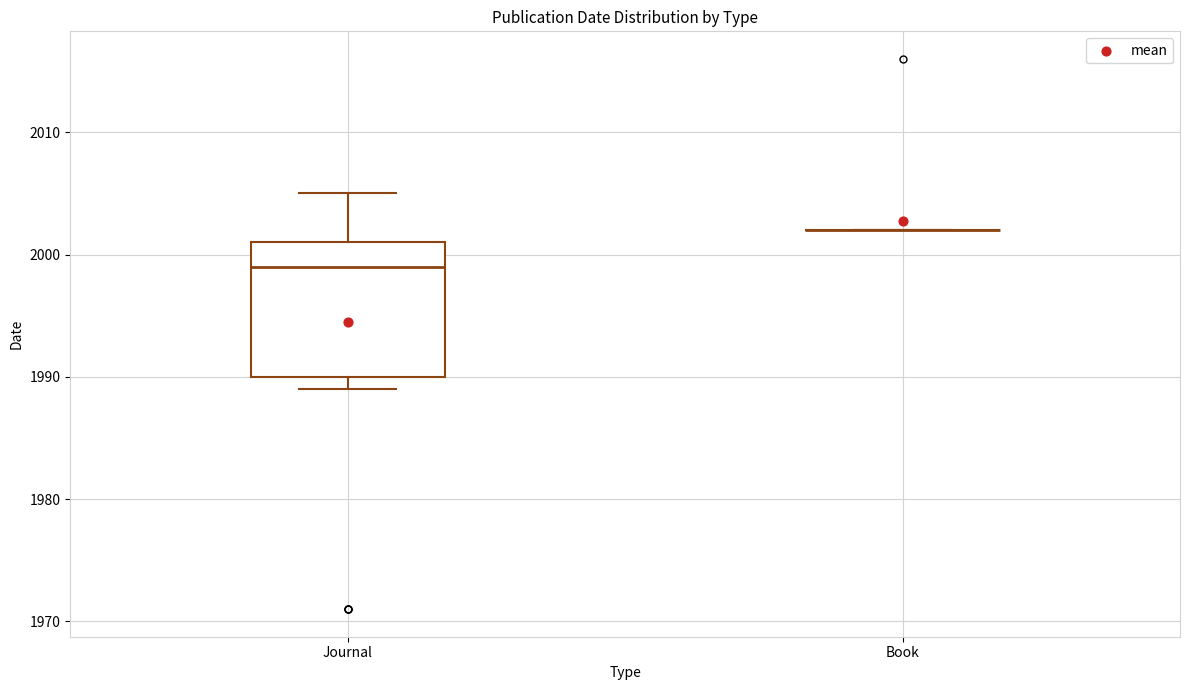

Reading left to right, transcribe this box plot: for each box, give where its median line is, the range the box spans, and where its two whiskers end, as read against the y-axis. The values are not printed on the chart, so give them approximately, as read against the axis.

Journal: median 1999, box 1990 to 2001, whiskers 1989 to 2005
Book: box collapsed to a line at 2002, whiskers 2002 to 2002